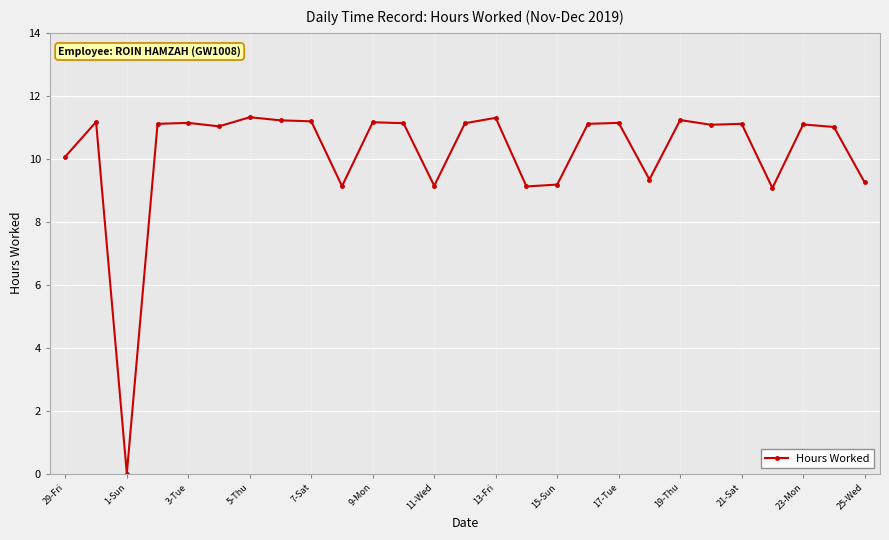

What is the maximum value shown in the chart?

11.3